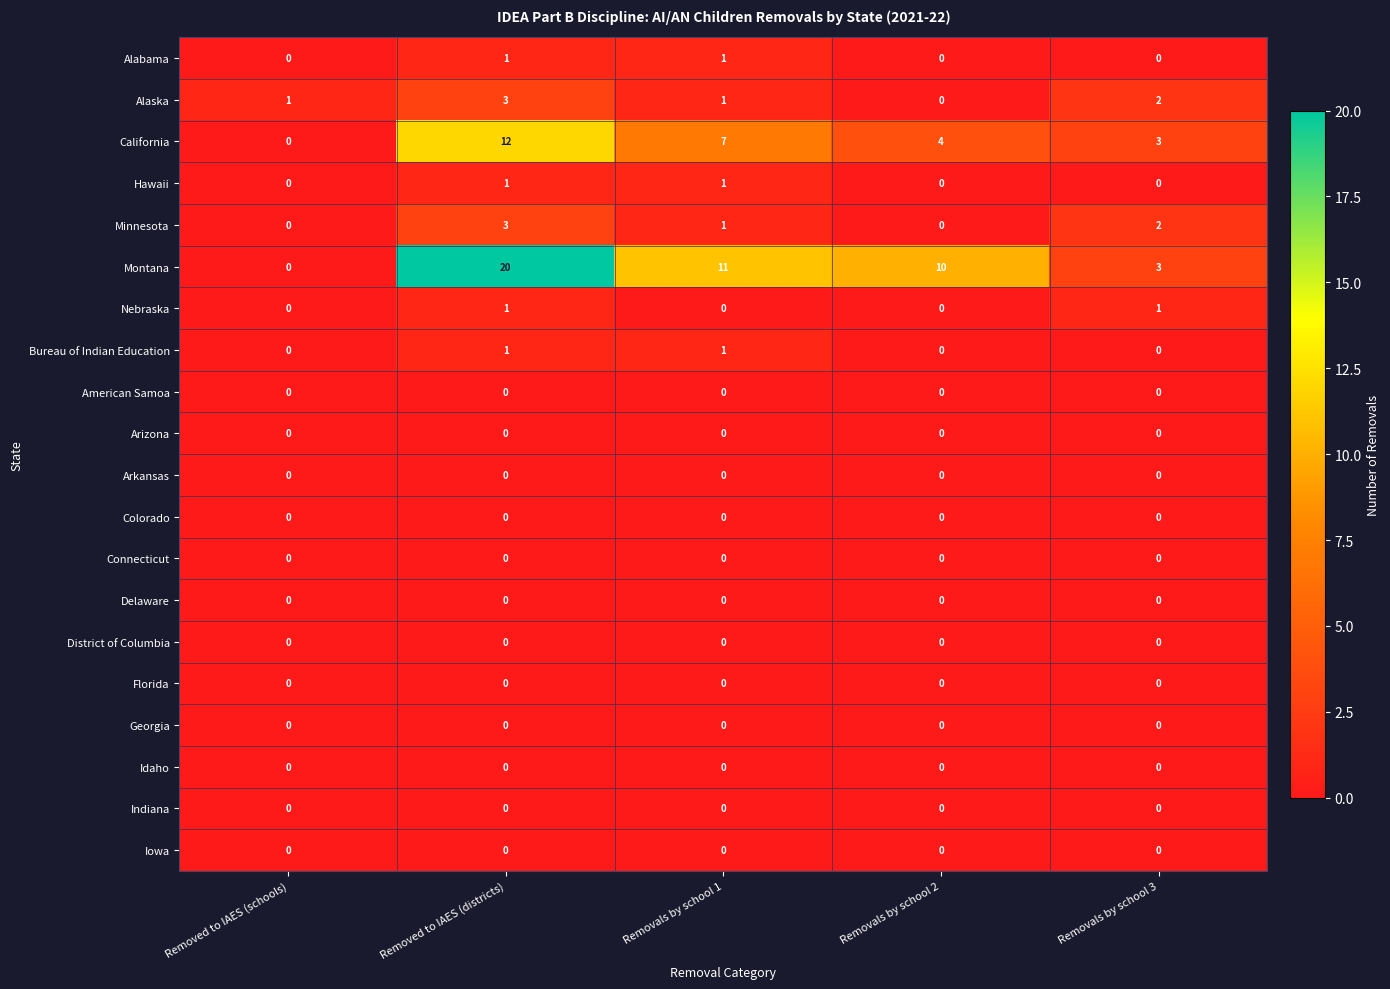

How many data points does each series have?

5